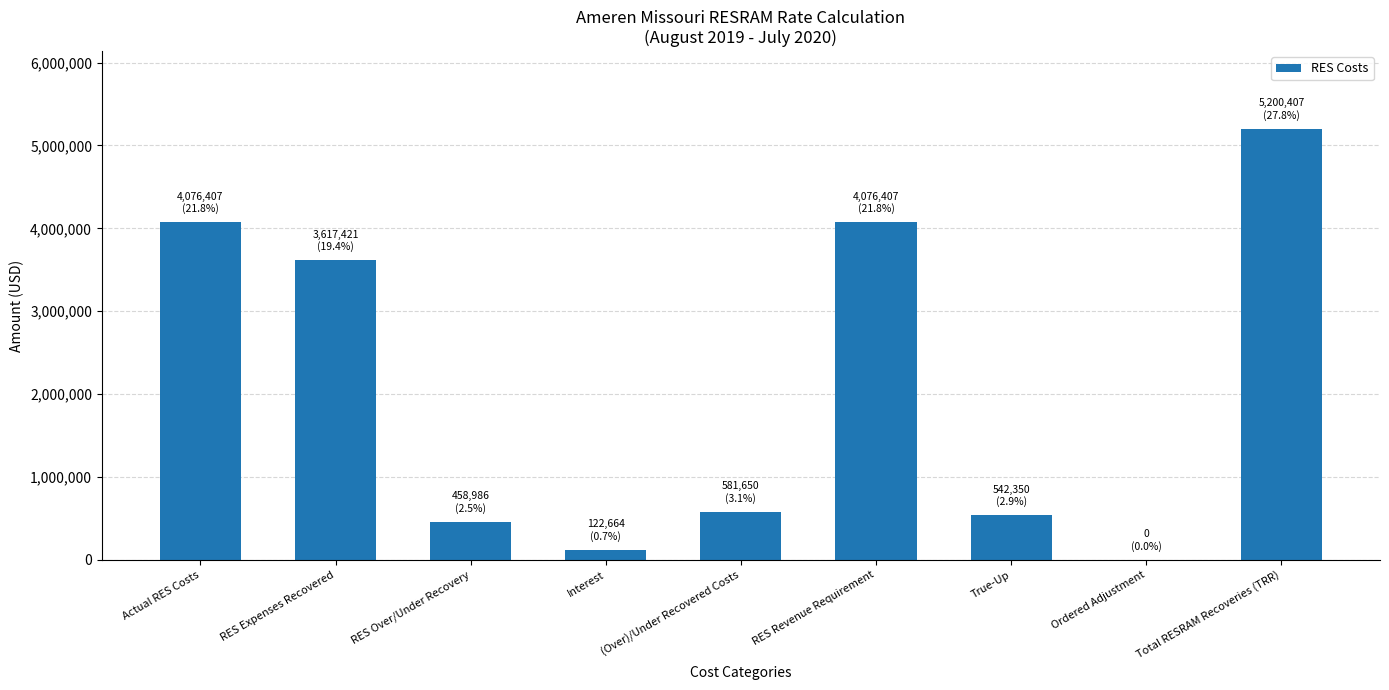

How many values exceed 581649?

5